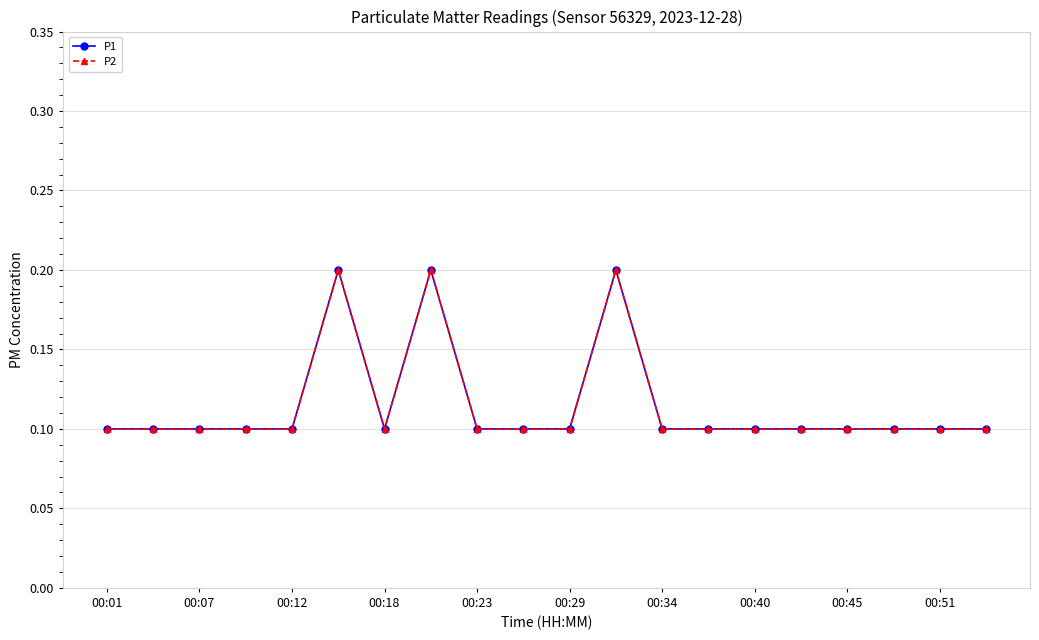

How many interior local peaks does the P2 series have?

3